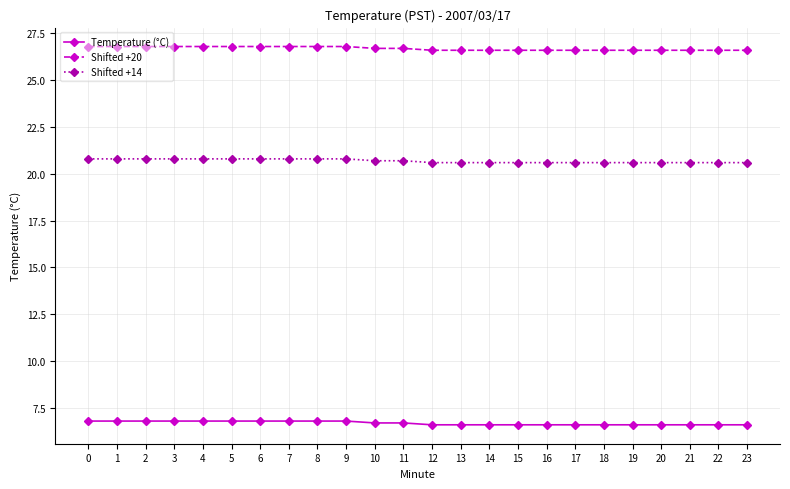

Does the chart display data point markers on the line(s)?

Yes